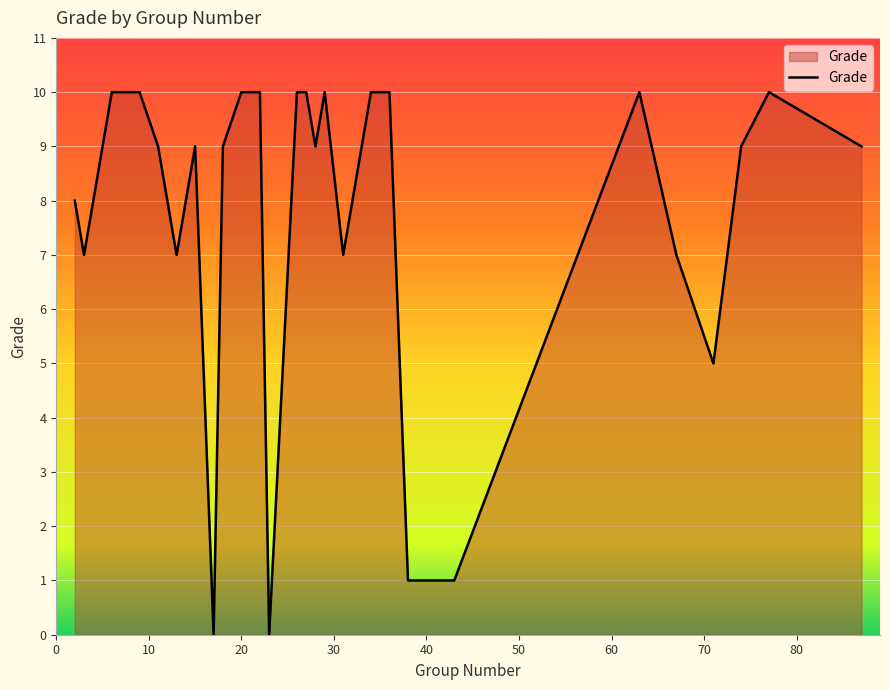

What is the greatest value displayed?

10